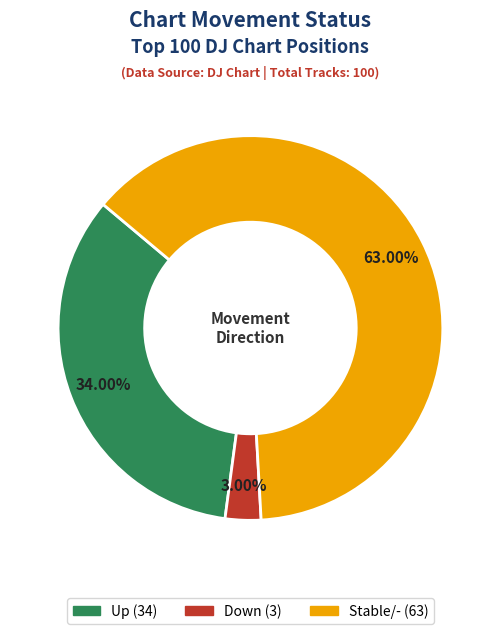

Count the number of slices in the pie.

3